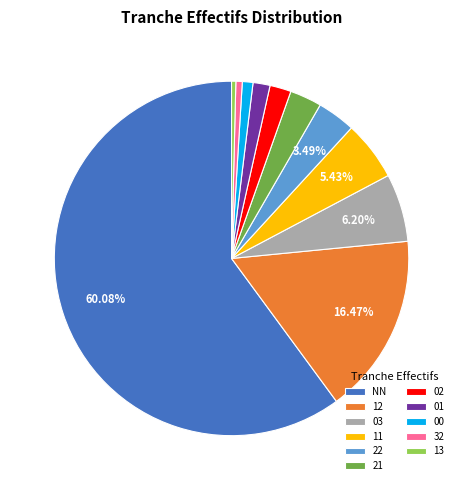

Combined, do 00 and 22 account for over 50%?

No